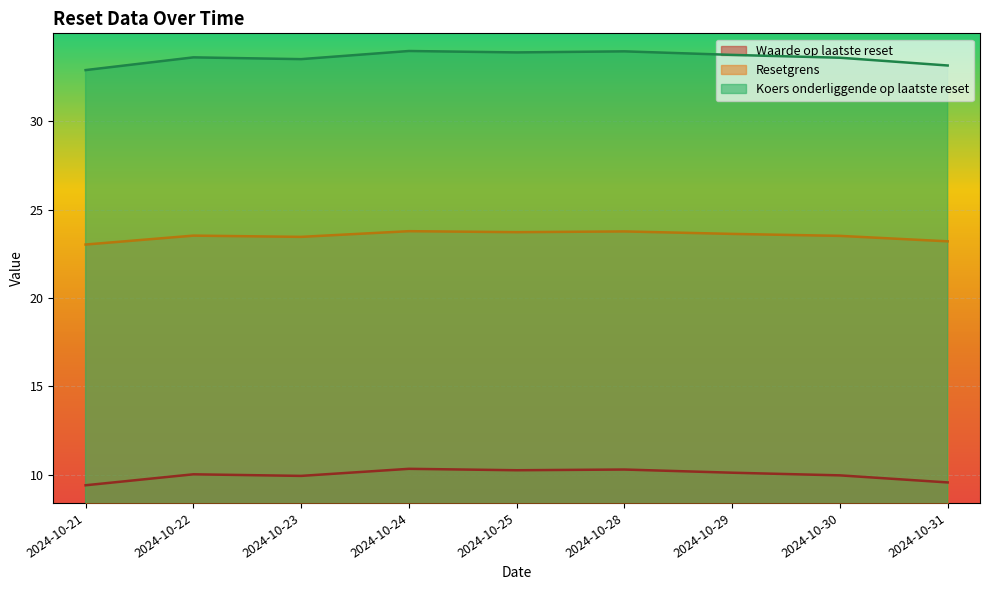

At which label does Resetgrens reach its peak?

2024-10-24